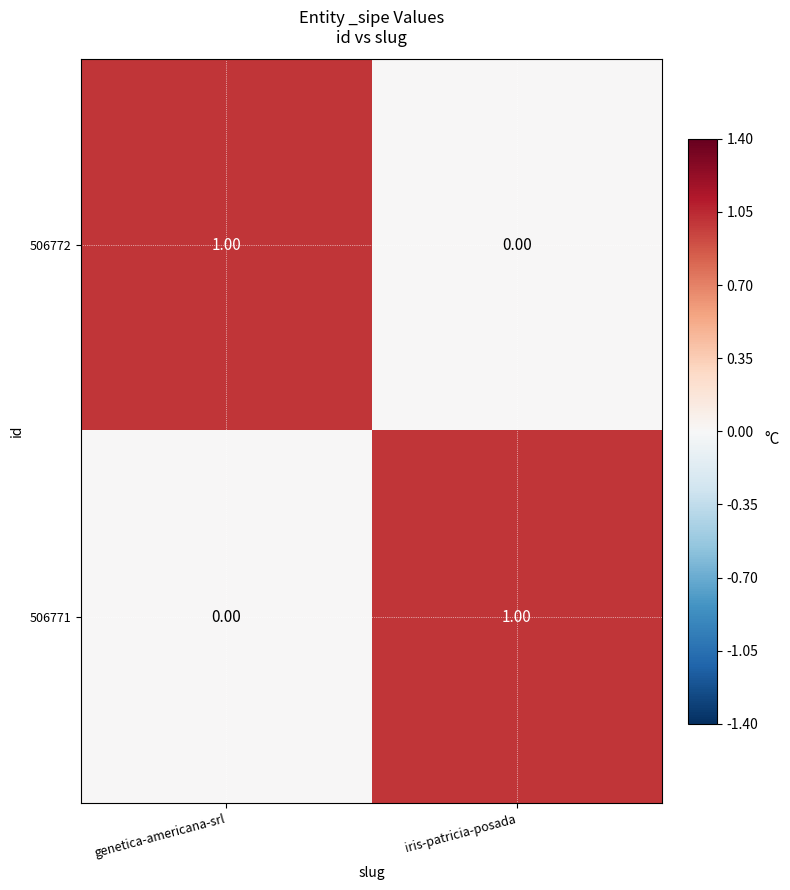

Where is 506771 nearest to the value 0?

genetica-americana-srl